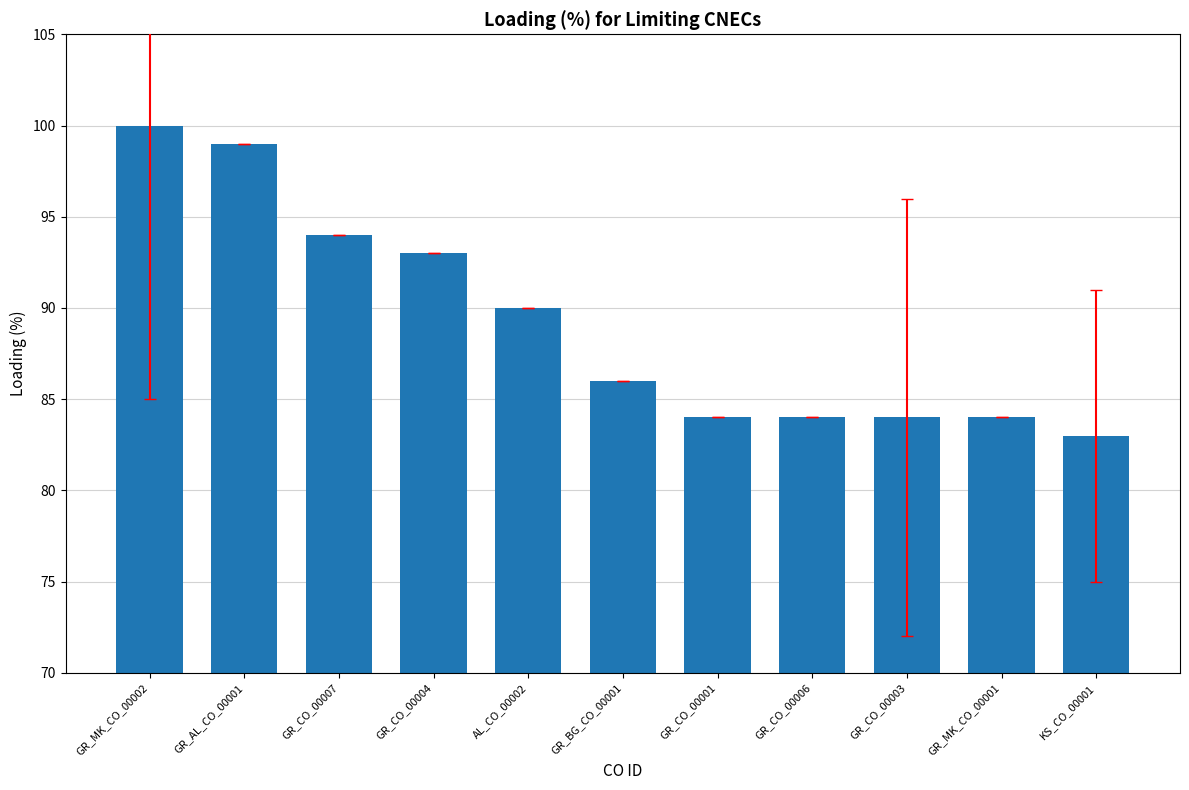

Are the bars horizontal?

No